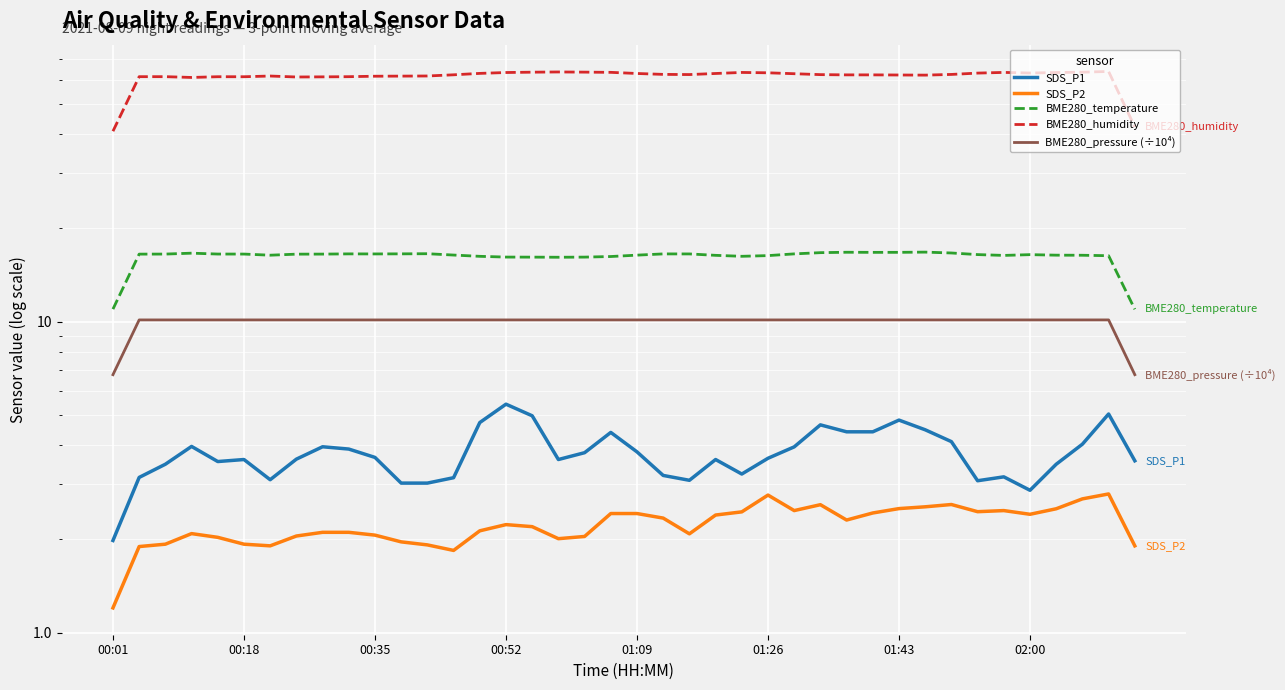

What is the average value of the BME280_temperature series?

16.1